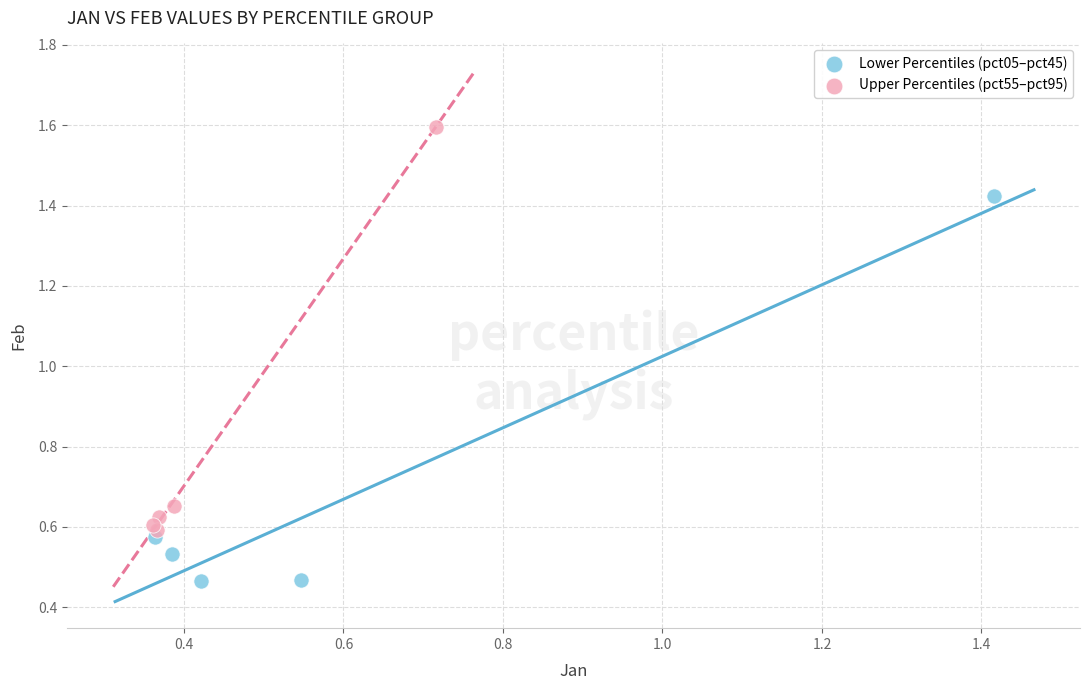

Which series contains the lowest Y value?

Lower Percentiles (pct05–pct45)